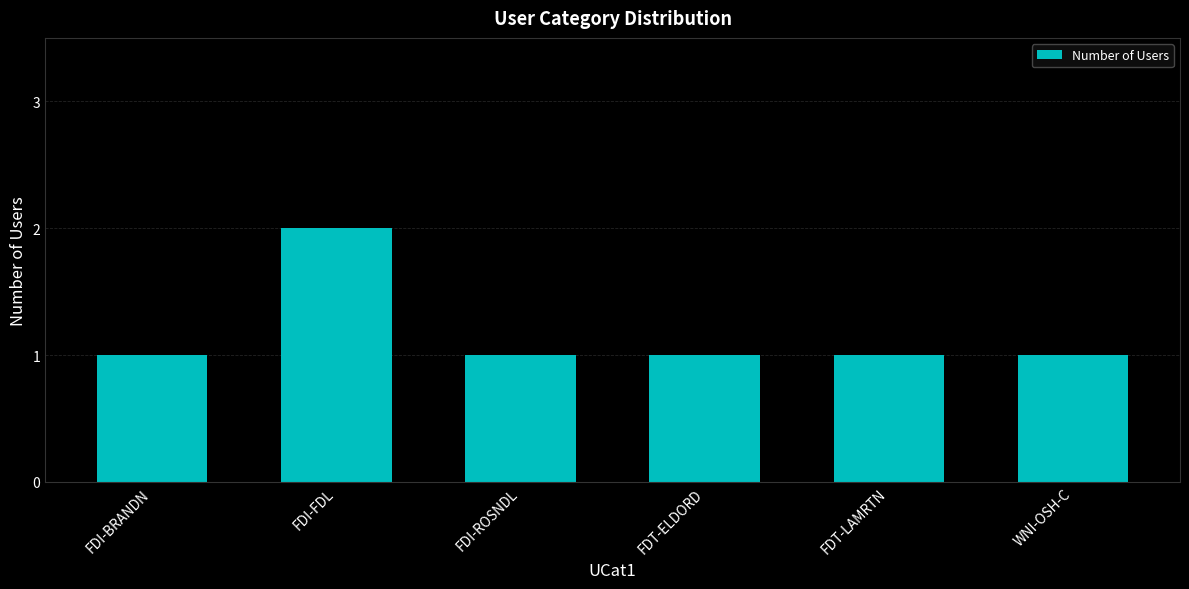

What is the sum of the values at FDI-BRANDN and FDI-FDL?

3